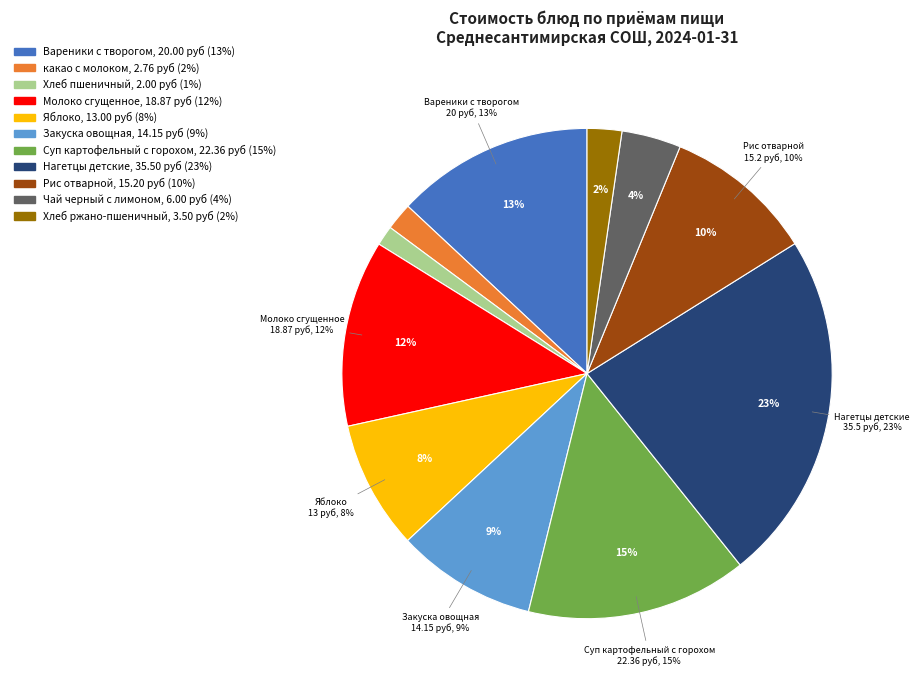

What is the ratio of the value at Вареники с творогом to the value at Нагетцы детские?

0.6